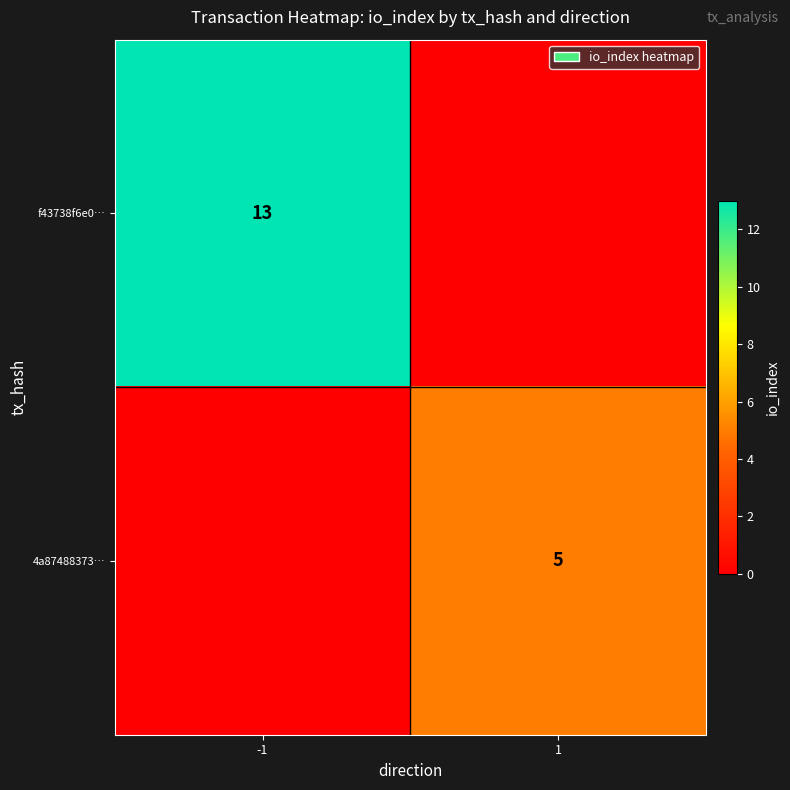

The f43738f6e0… series shows 17 at -1. True or false?

False